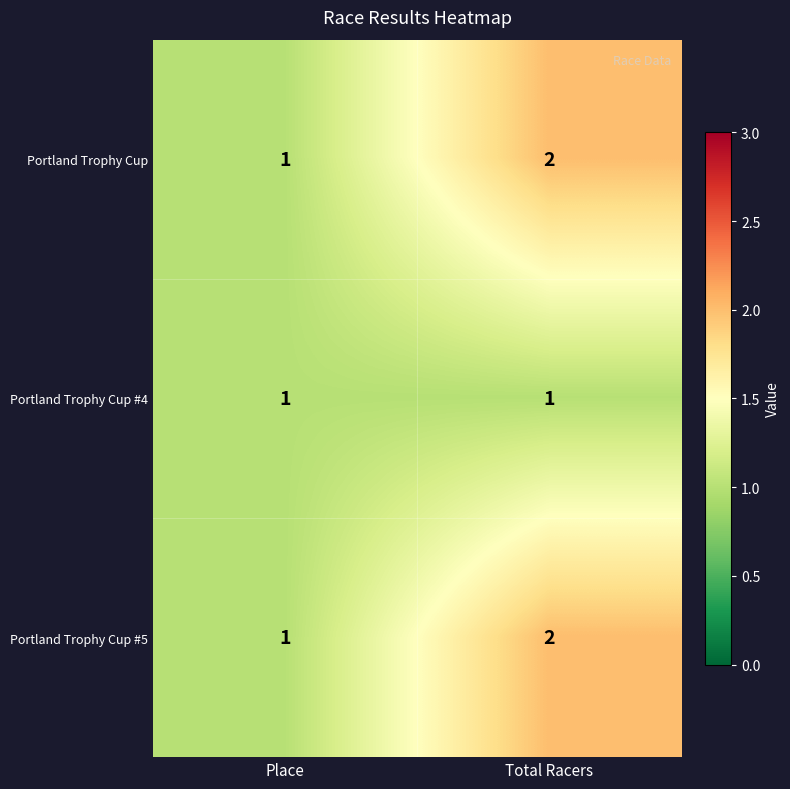

The value of Portland Trophy Cup #4 at Total Racers is 1. True or false?

True